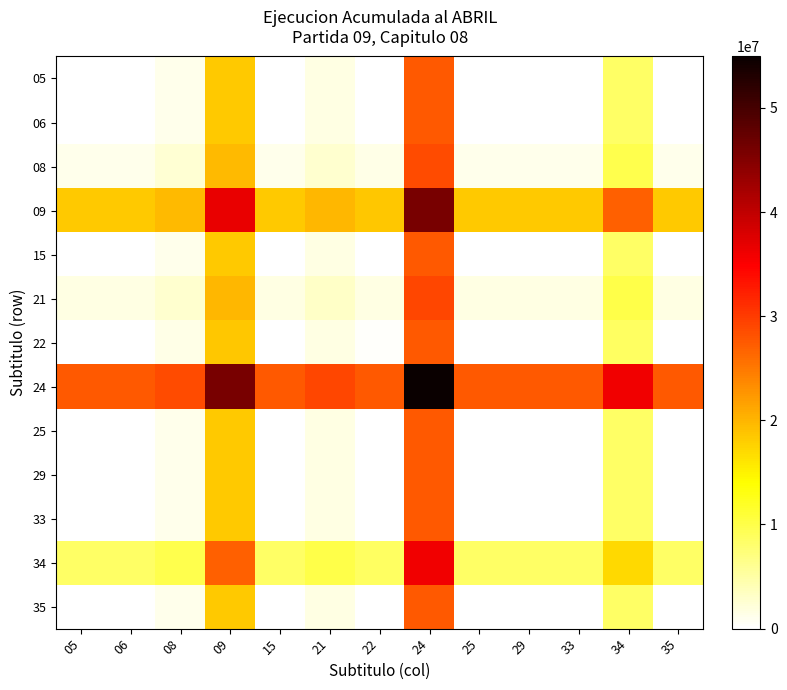

At 22, list the series in order from largest to smallest.

24, 09, 34, 21, 08, 22, 29, 05, 06, 15, 25, 33, 35